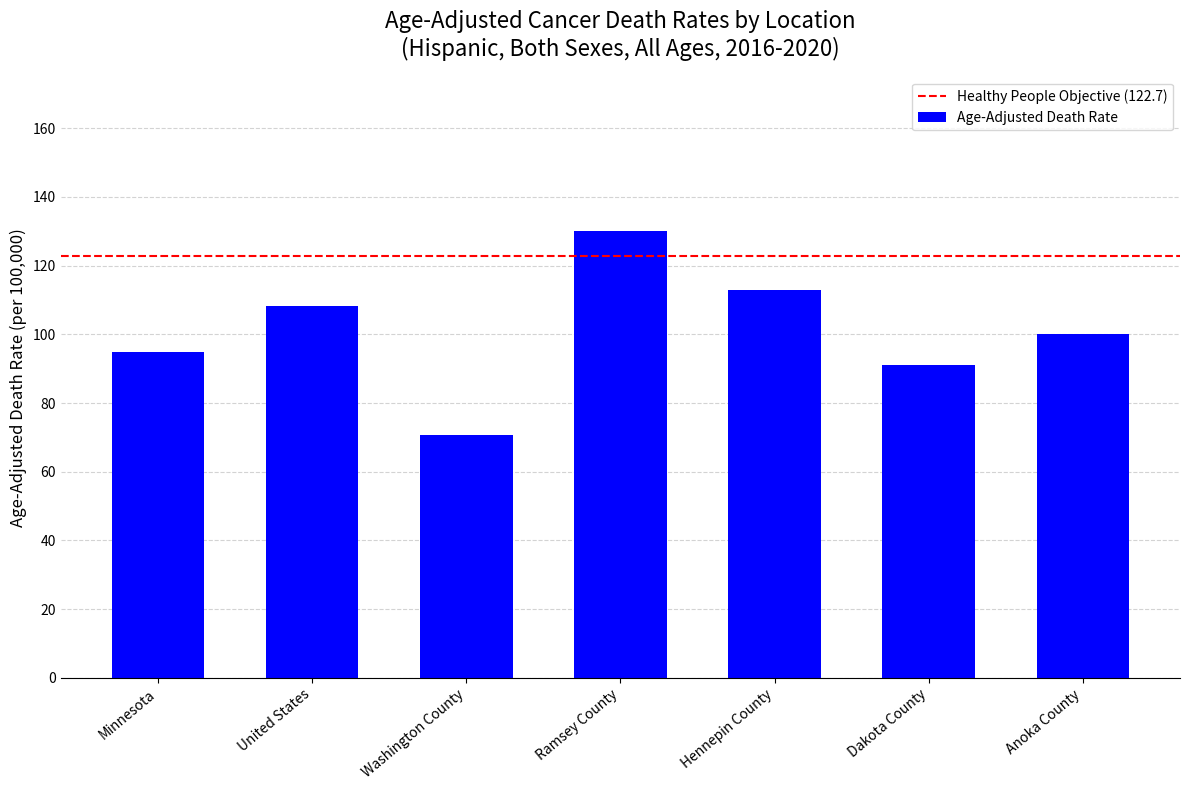

Which has a higher value, Minnesota or Ramsey County?

Ramsey County